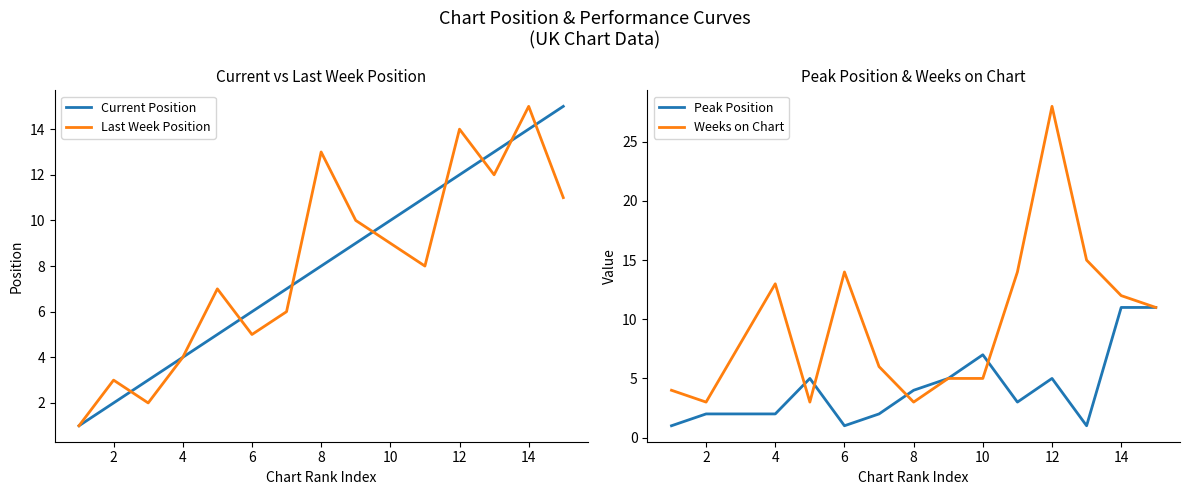

What is the difference between the maximum and second lowest values in the Weeks on Chart series?

25